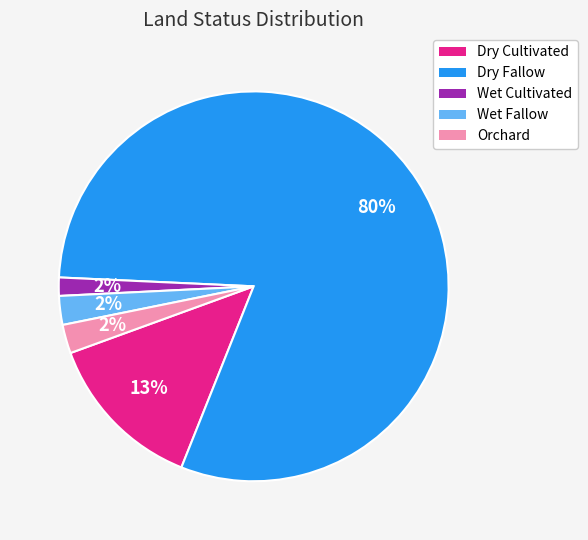

What is the largest slice in the pie chart?

Dry Fallow